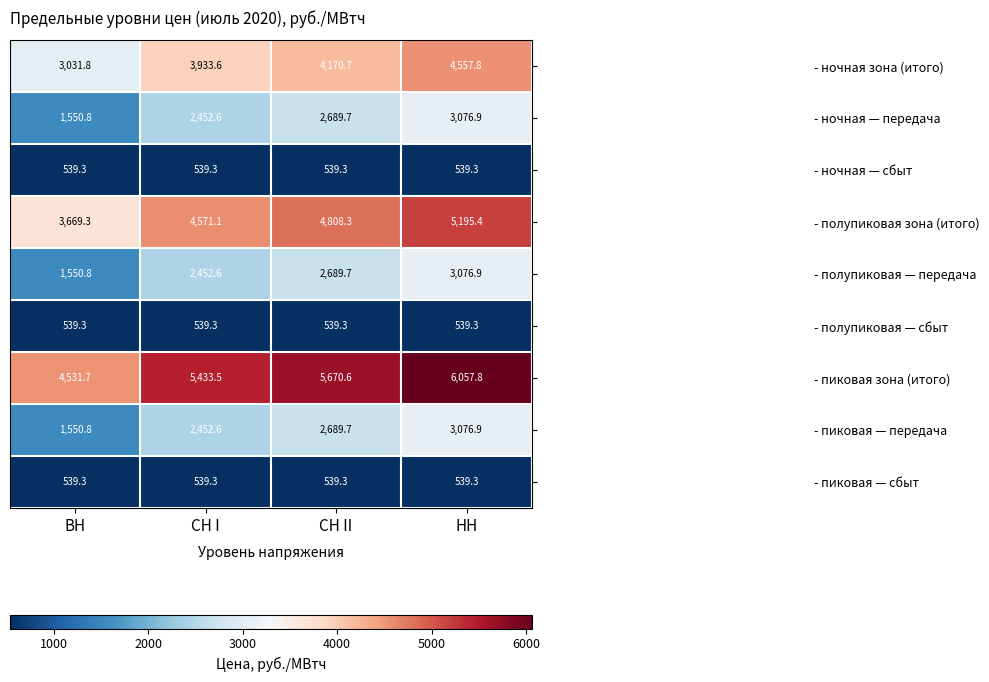

How many categories are shown in the chart?

4